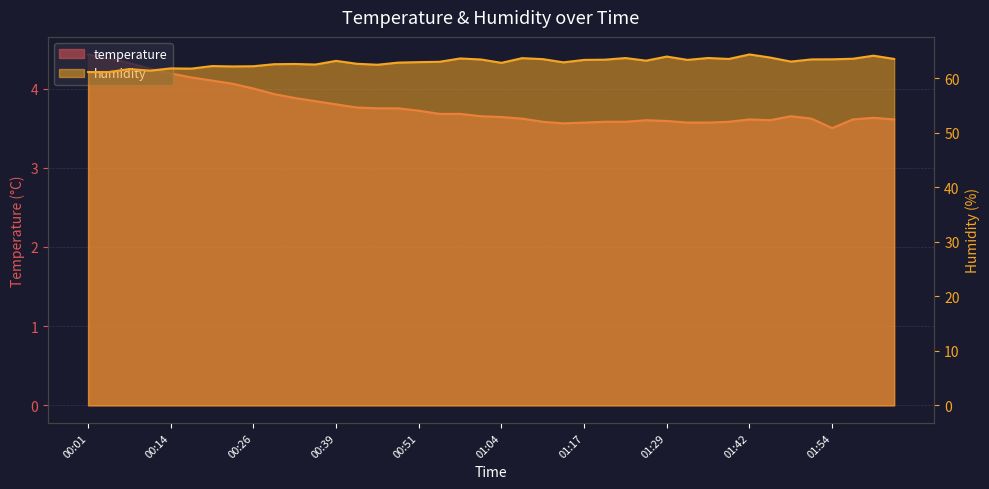

At which category is the sum across all series the highest?

01:42